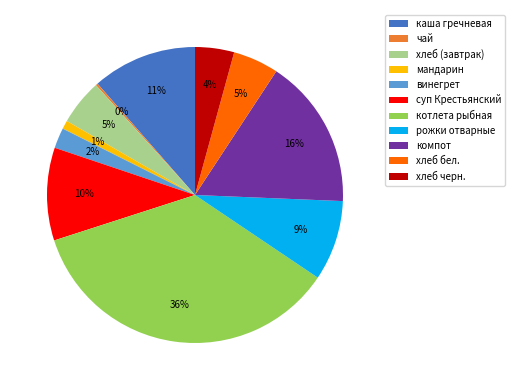

To the nearest percent, what is the average slice percentage?

9%